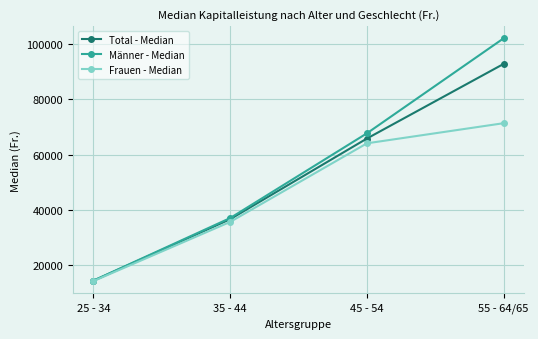

What is the smallest value displayed?

14248.0